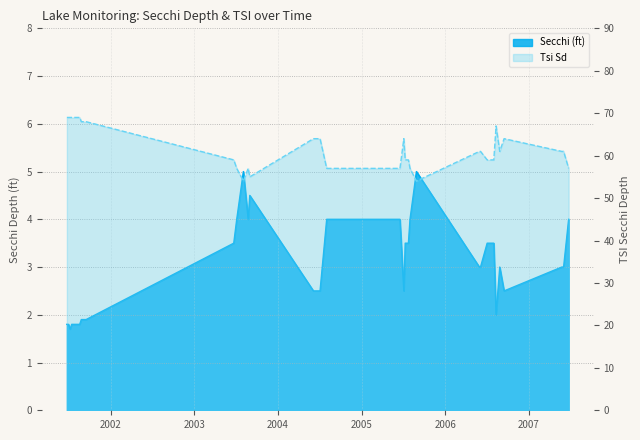

What is the difference between the maximum and minimum values in the Tsi Sd series?

15.0